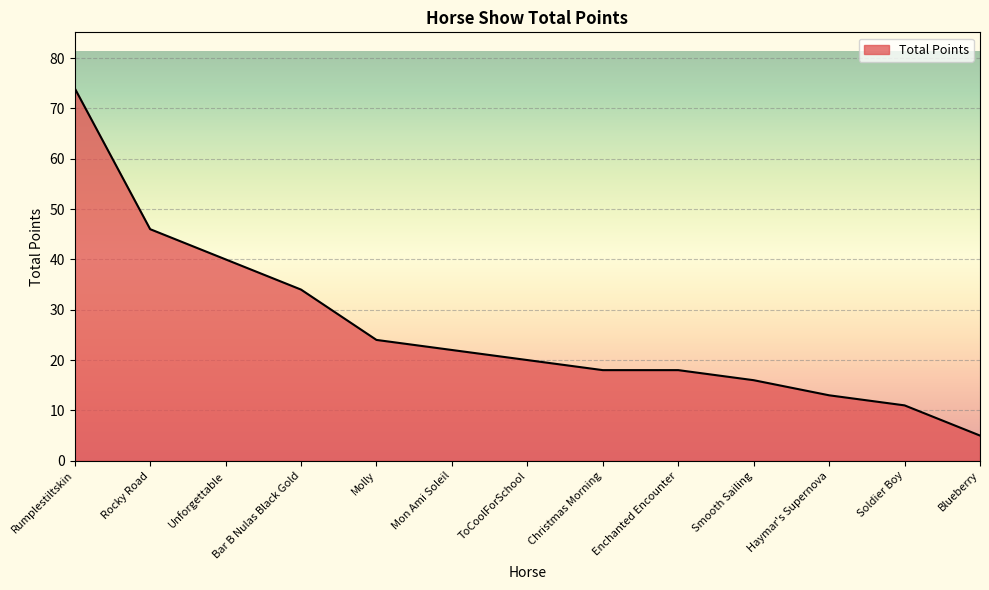

What is the change in value from Christmas Morning to Blueberry?

-13